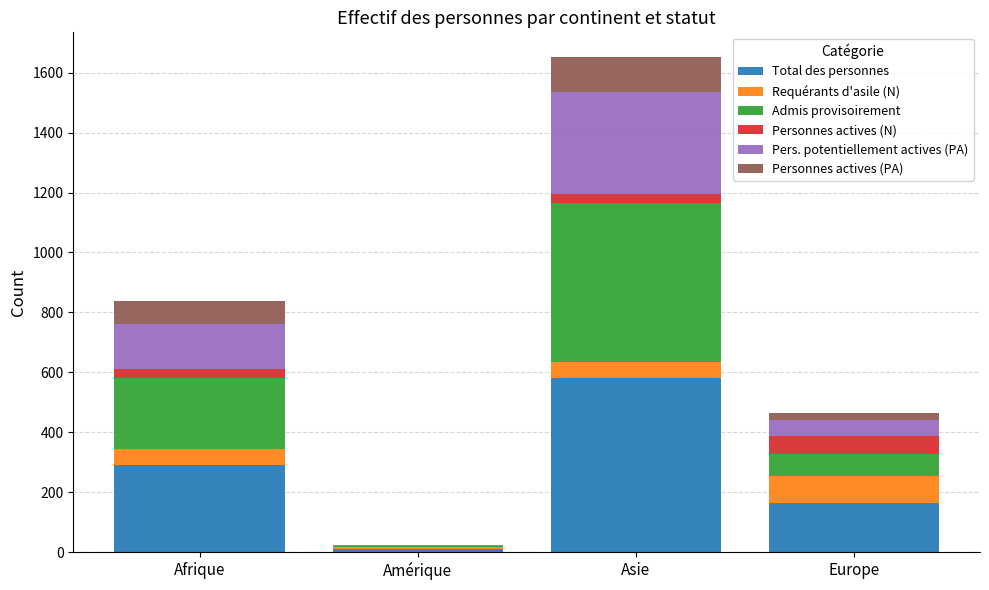

What is the sum of all Total des personnes values?

1046